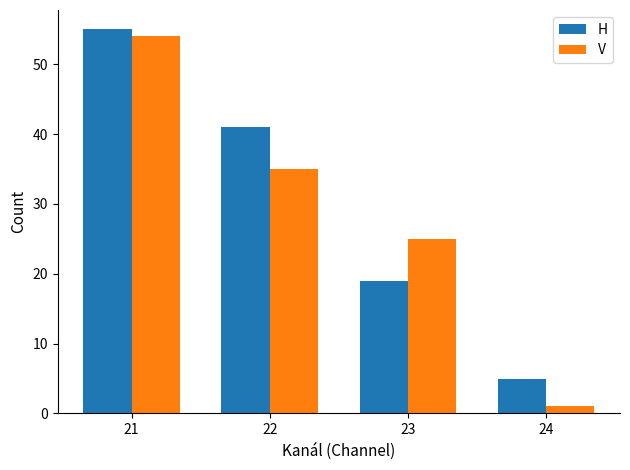

Rank the series at 21 from highest to lowest value.

H, V